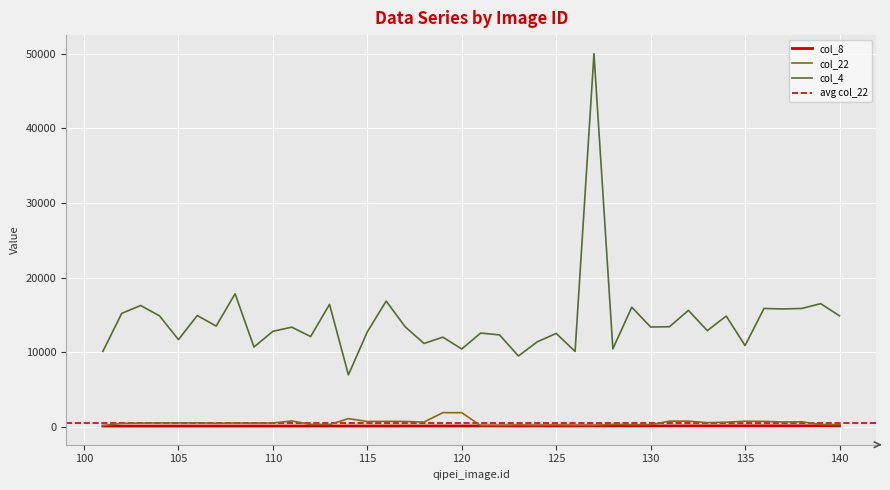

Reading left to right, extract all data points from this chart.

col_8: 101=103	102=104	103=105	104=106	105=107	106=108	107=109	108=110	109=111	110=112	111=113	112=114	113=115	114=116	115=117	116=118	117=119	118=120	119=121	120=122	121=123	122=124	123=125	124=126	125=127	126=128	127=129	128=130	129=131	130=132	131=133	132=134	133=135	134=136	135=137	136=138	137=139	138=140	139=141	140=142
col_22: 101=153	102=478	103=502	104=530	105=526	106=540	107=486	108=517	109=506	110=521	111=794	112=329	113=319	114=1103	115=722	116=737	117=727	118=643	119=1908	120=1900	121=170	122=177	123=247	124=205	125=240	126=206	127=197	128=335	129=282	130=302	131=769	132=765	133=562	134=631	135=757	136=736	137=652	138=683	139=312	140=304
col_4: 101=10116	102=15212	103=16263	104=14876	105=11691	106=14920	107=13506	108=17836	109=10700	110=12802	111=13362	112=12098	113=16415	114=6974	115=12734	116=16855	117=13423	118=11179	119=12022	120=10434	121=12573	122=12323	123=9498	124=11400	125=12521	126=10109	127=50003	128=10457	129=16034	130=13383	131=13423	132=15614	133=12893	134=14849	135=10897	136=15868	137=15802	138=15868	139=16510	140=14881